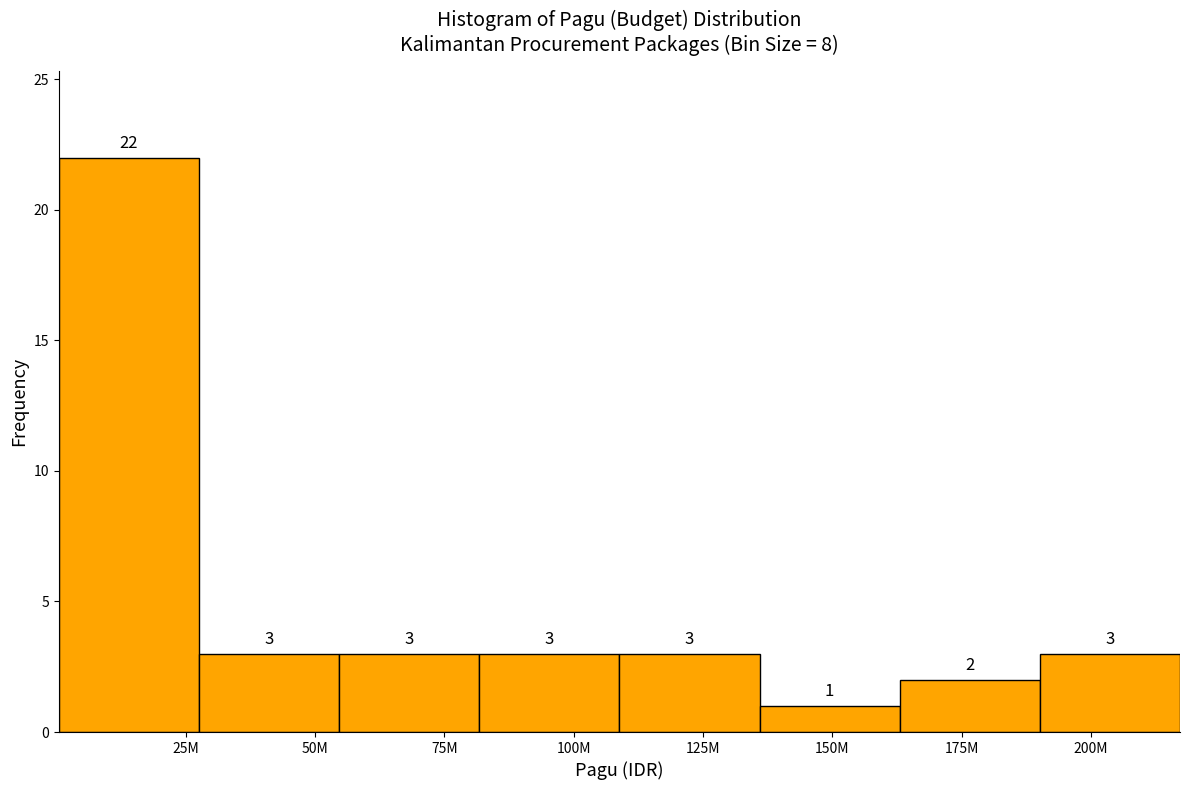

Reading left to right, transcribe all the data shown in this chart.

22	3	3	3	3	1	2	3